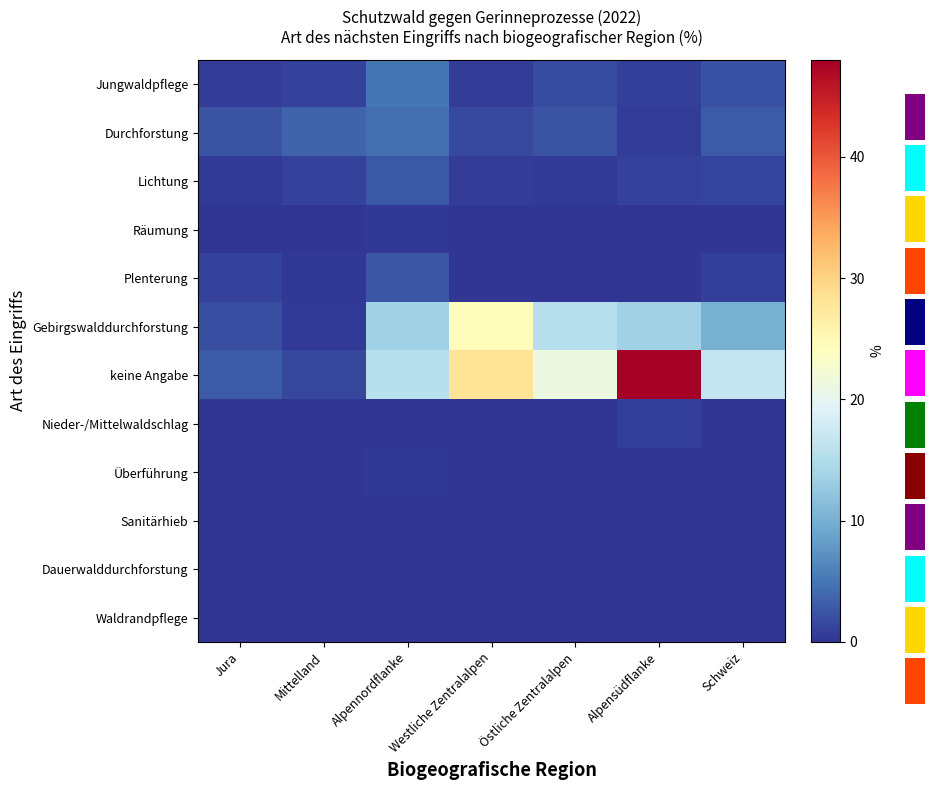

How many values in Plenterung are above zero?

4